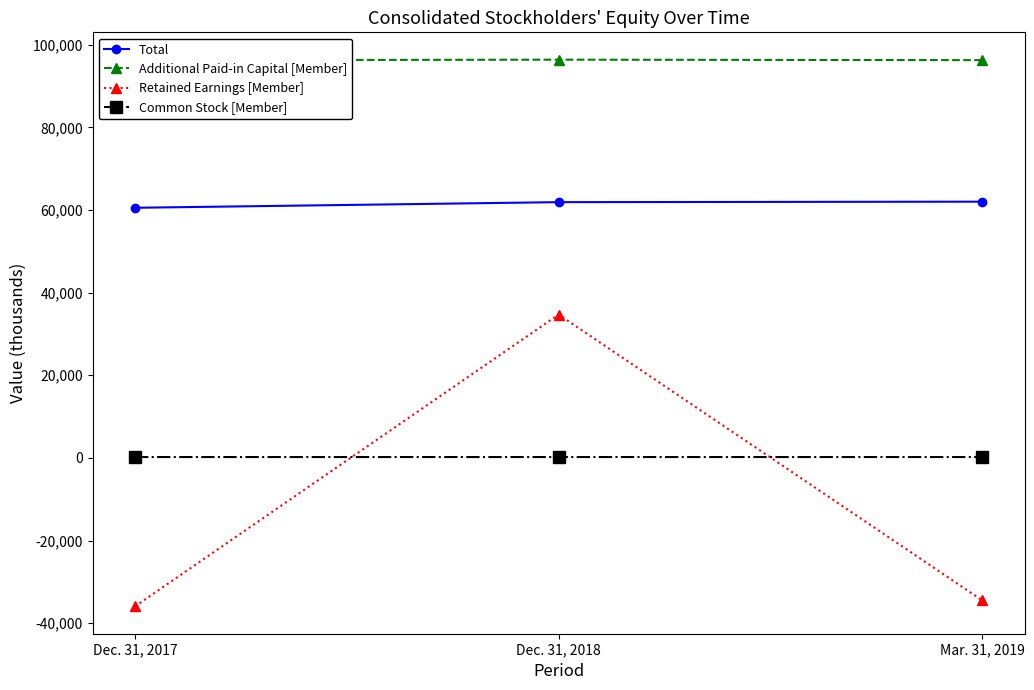

True or false: Additional Paid-in Capital [Member] has a value of 96262 at Mar. 31, 2019.

True